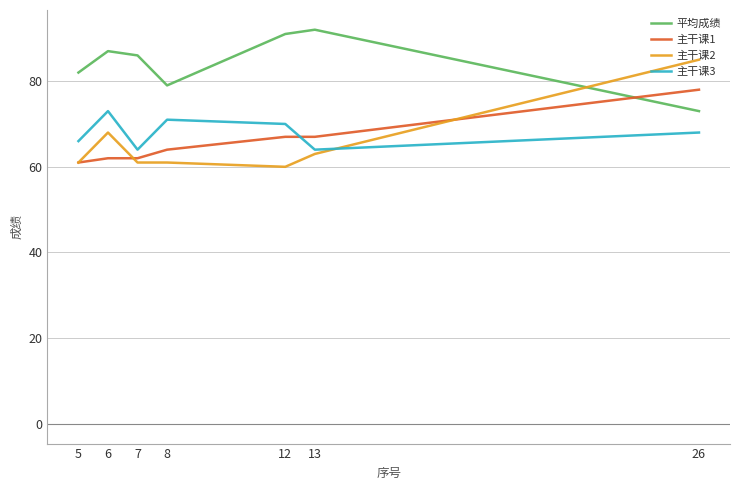

Reading left to right, list all the values displayed in this chart.

平均成绩: 82	87	86	79	91	92	73
主干课1: 61	62	62	64	67	67	78
主干课2: 61	68	61	61	60	63	85
主干课3: 66	73	64	71	70	64	68